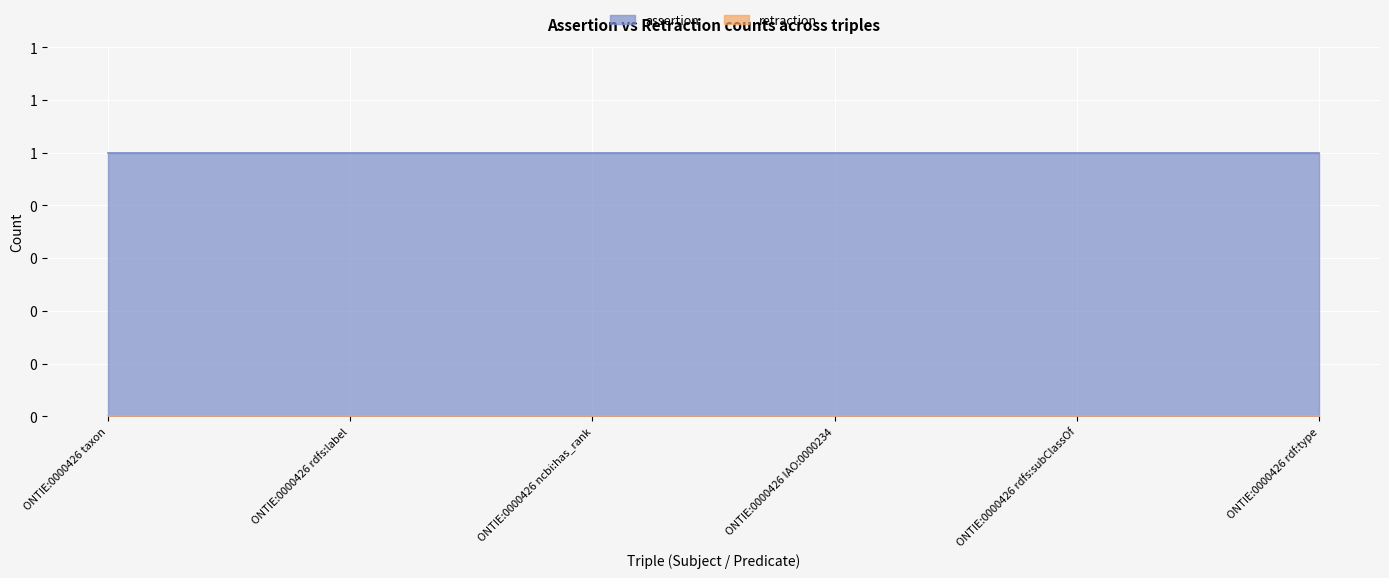

True or false: assertion and retraction intersect in this chart.

False